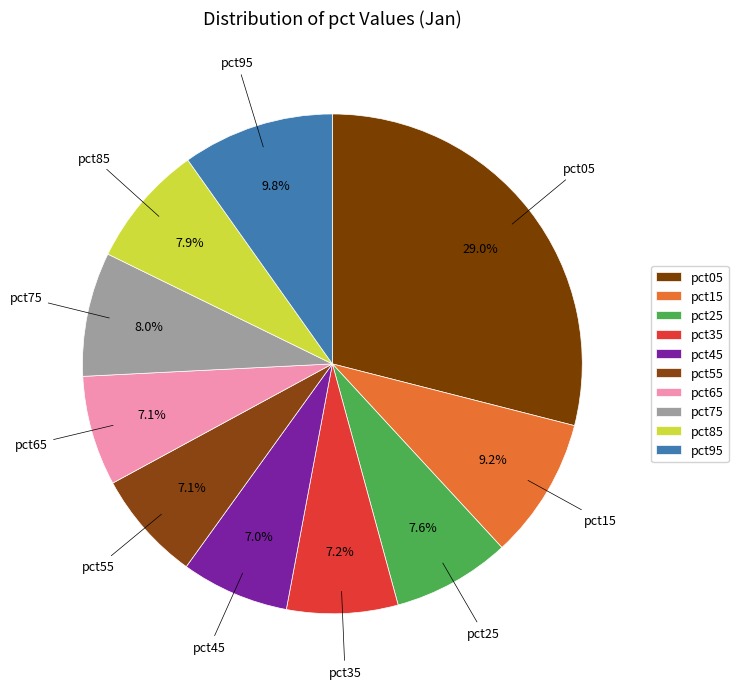

To the nearest percent, what is the average slice percentage?

10%